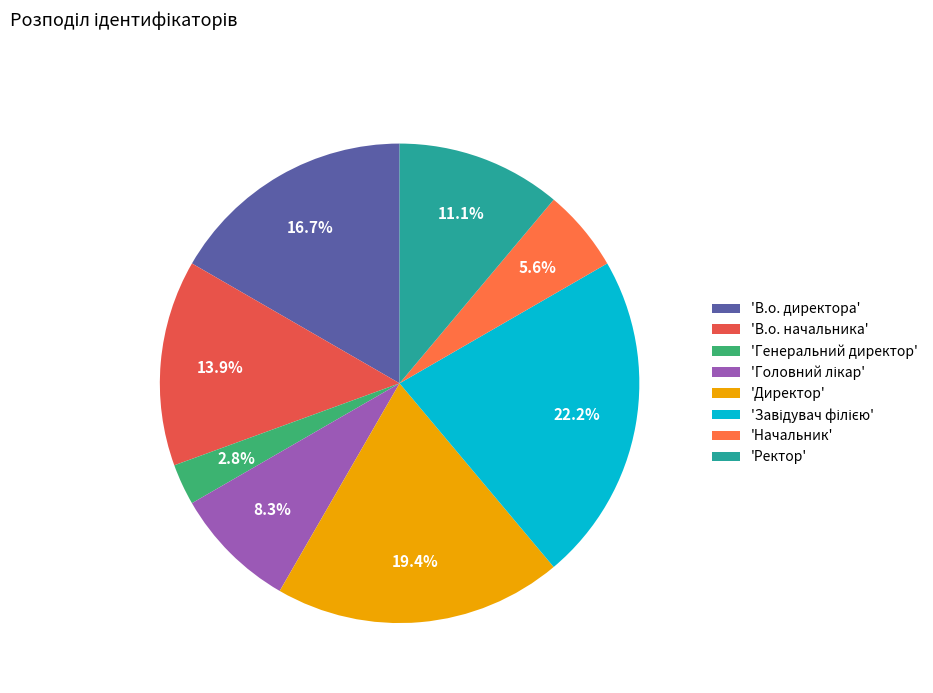

Count the number of slices in the pie.

8